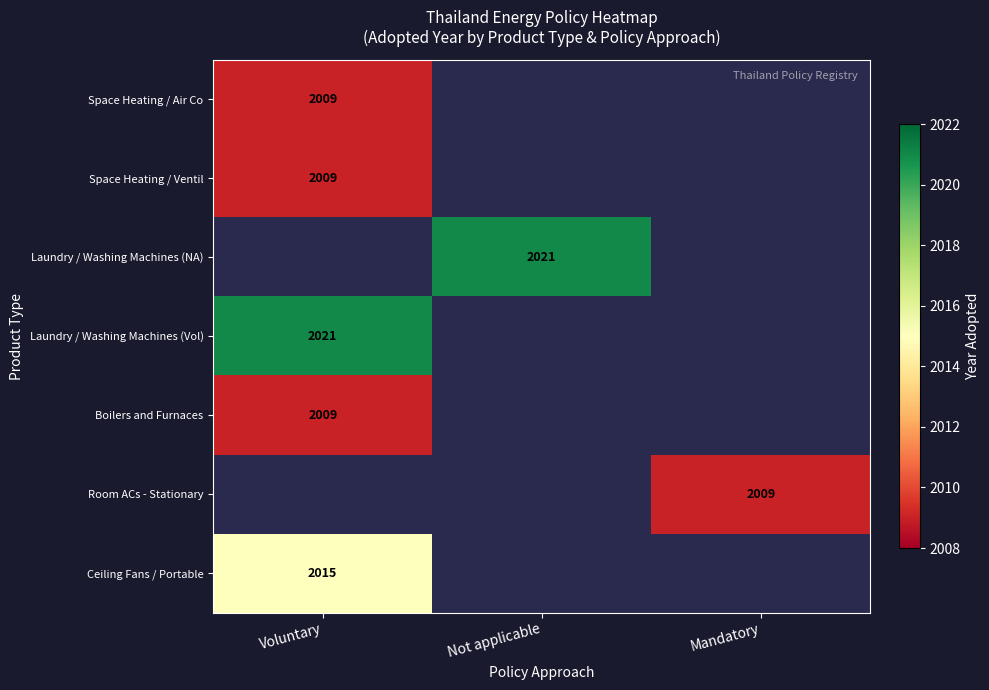

True or false: Laundry / Washing Machines (Vol) has a value of 1288.8 at Voluntary.

False